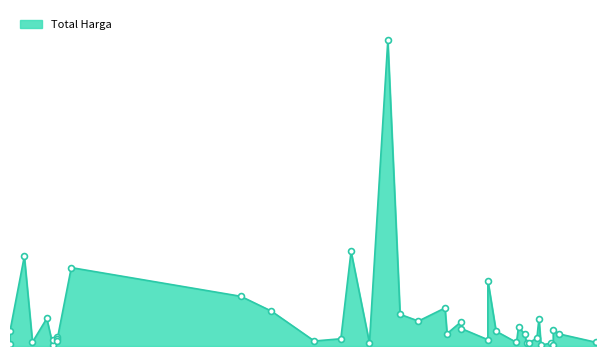

What is the ratio of the value at 2022-11-08 to the value at 2022-07-07?

0.3